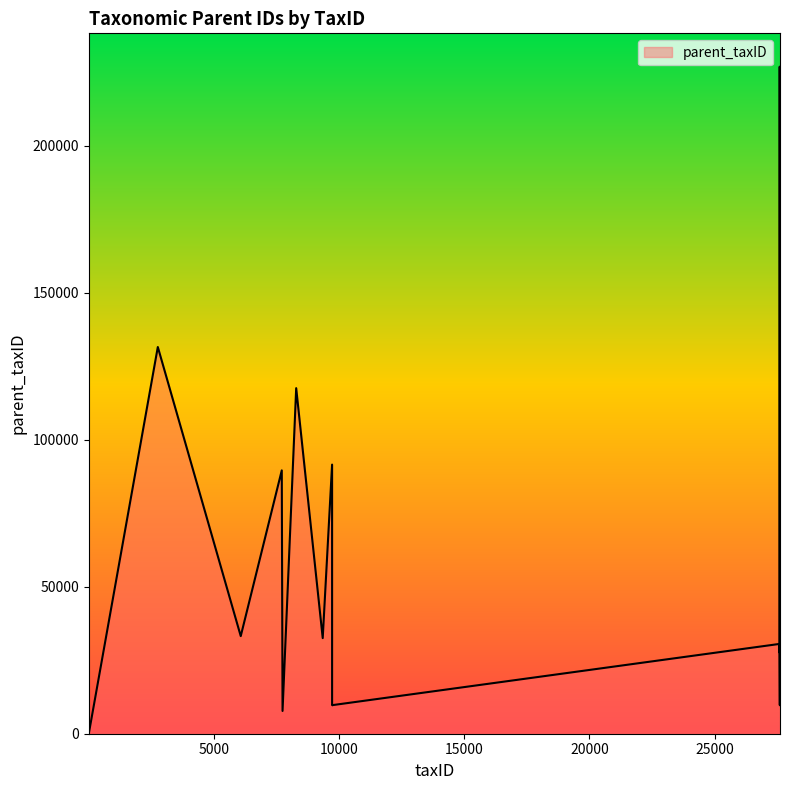

What is the greatest value displayed?

226940